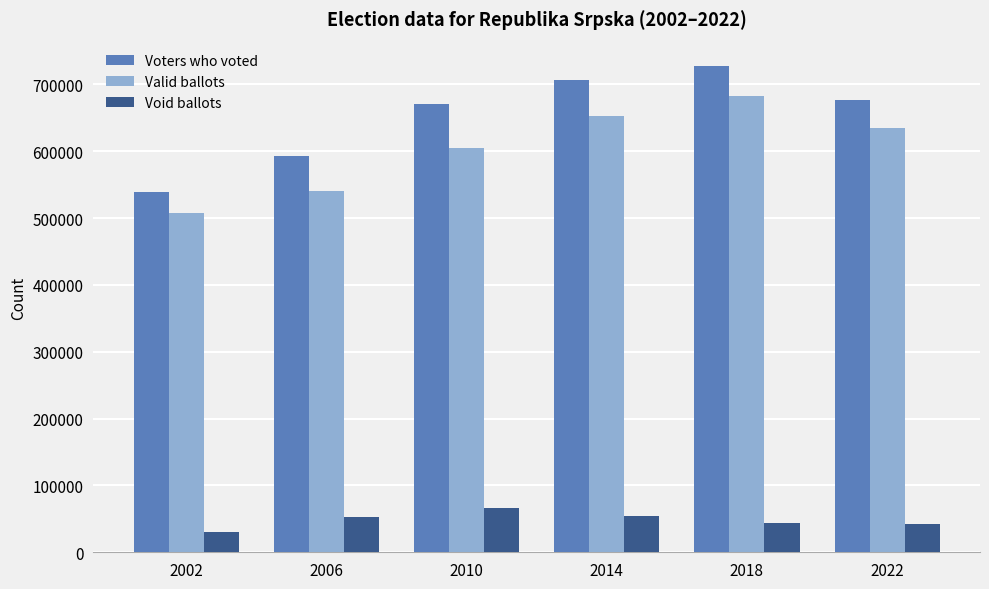

What is the minimum value for Valid ballots?

507414